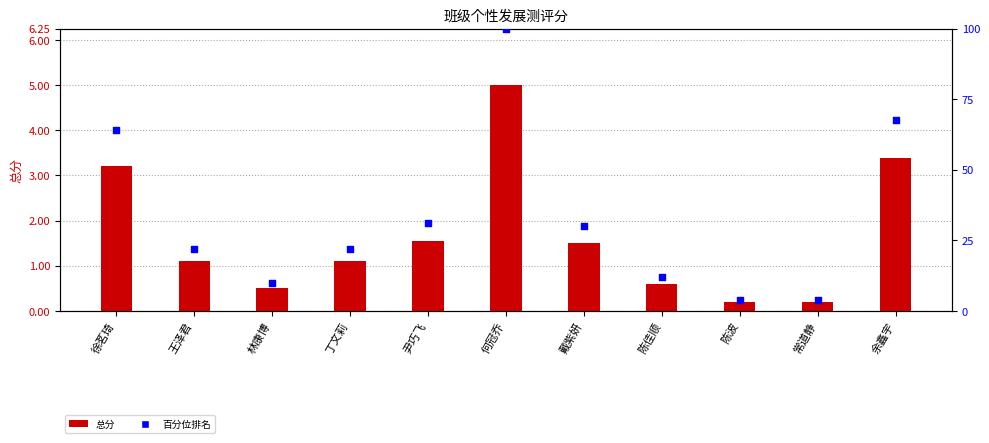

At how many categories does at least one series exceed 17?

7